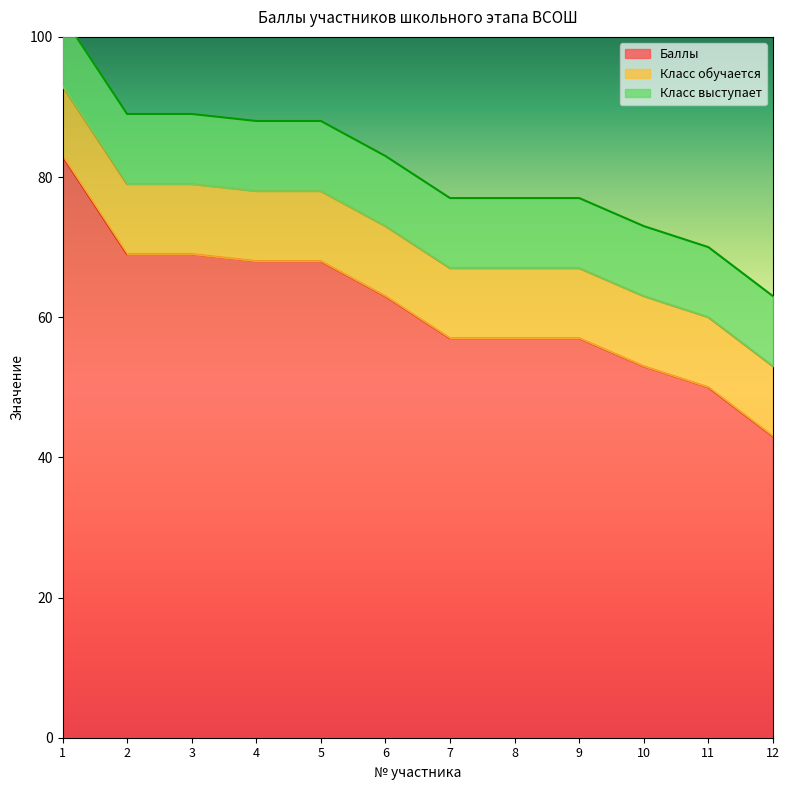

Which series has the widest spread of values?

Баллы